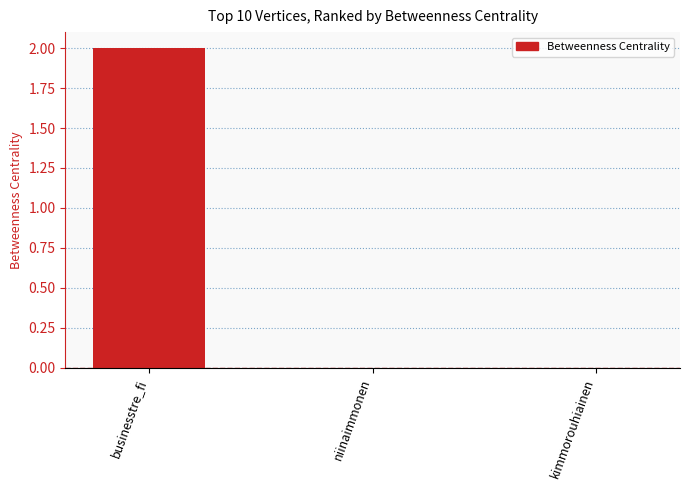

Does the chart contain stacked bars?

No